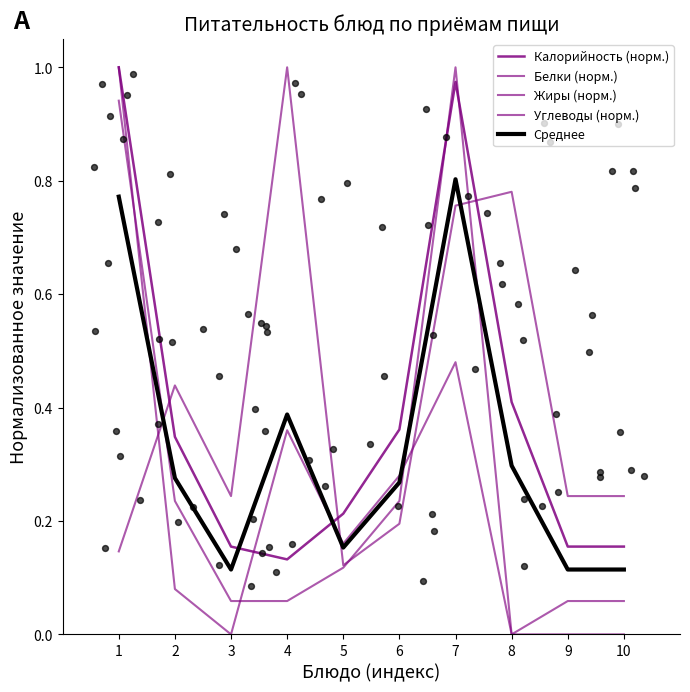

Which series contains the highest Y value?

Калорийность (норм.)